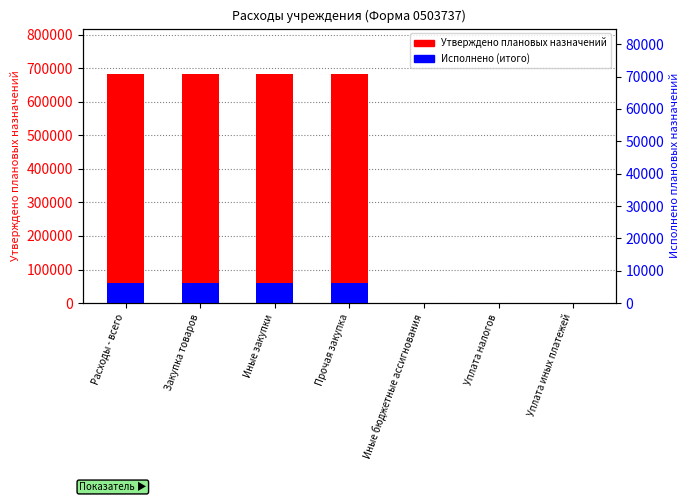

What is the label of the 4th bar from the left?

Прочая закупка